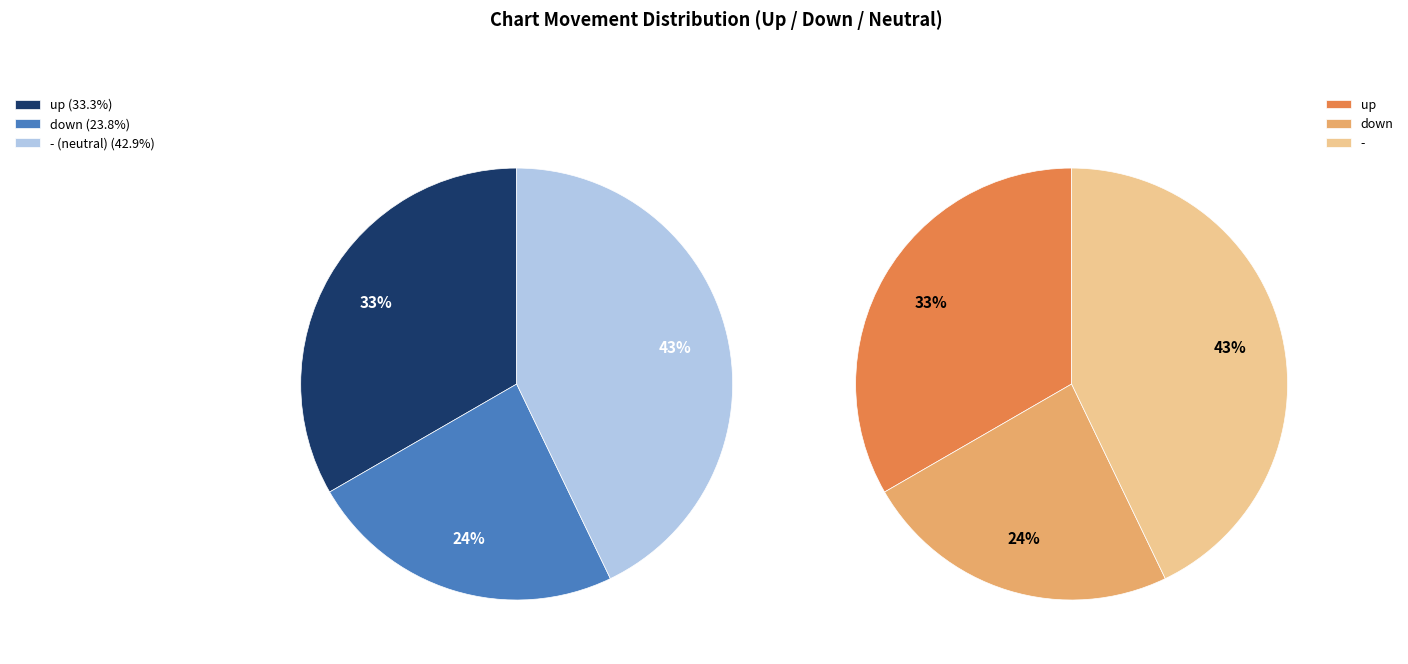

True or false: down accounts for 24% of the total.

True